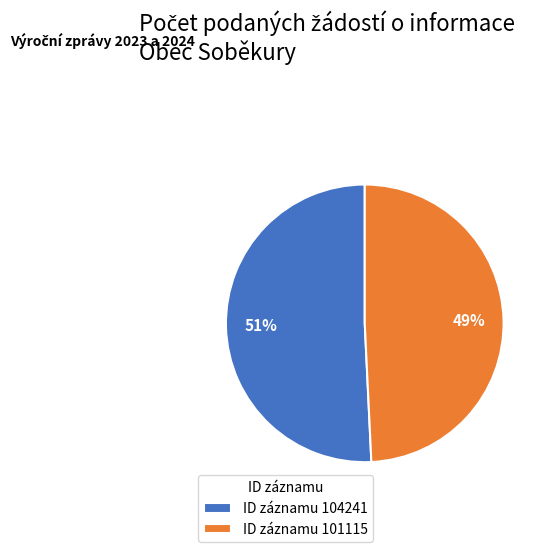

True or false: ID záznamu 101115 accounts for 49% of the total.

True